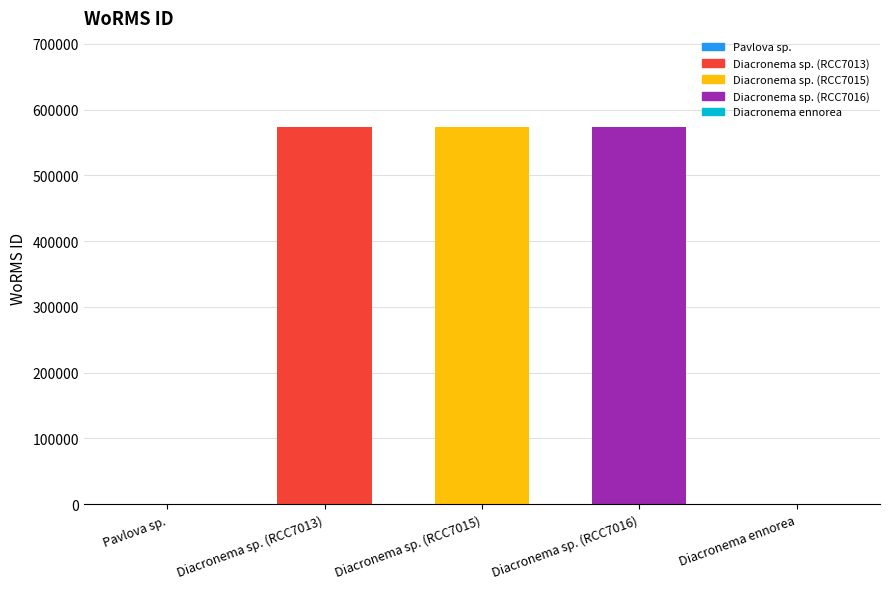

What is the greatest value displayed?

573853